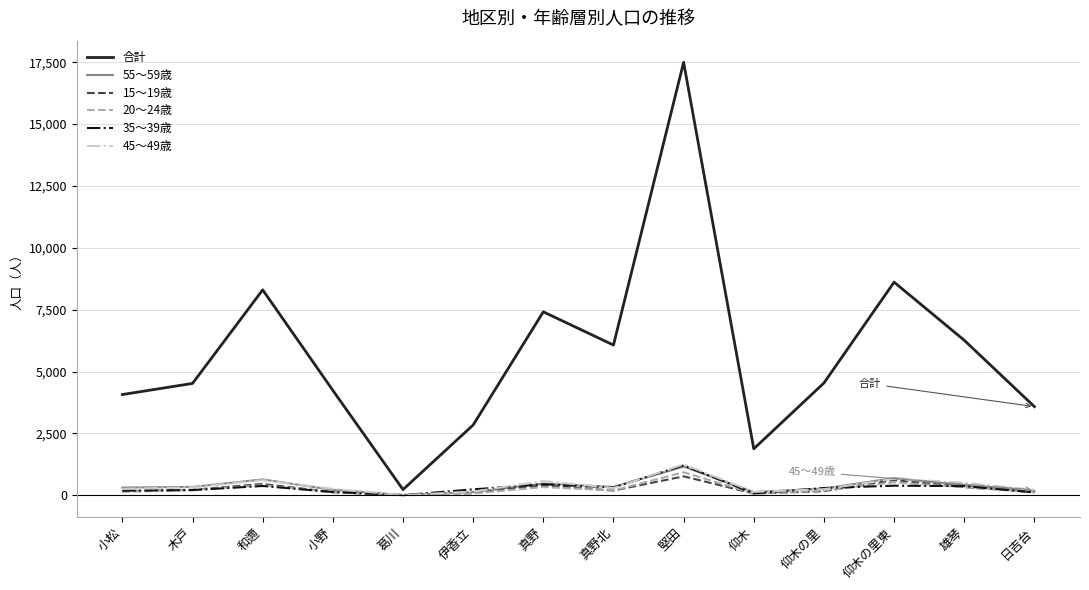

Which series has the largest range (max minus min)?

合計